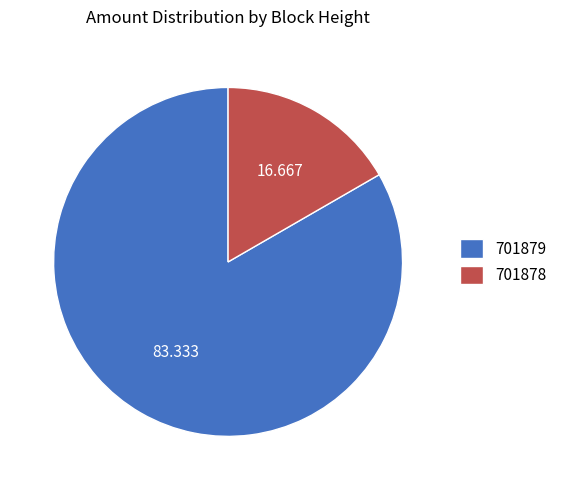

Is the sum of 701879 and 701878 greater than half?

Yes